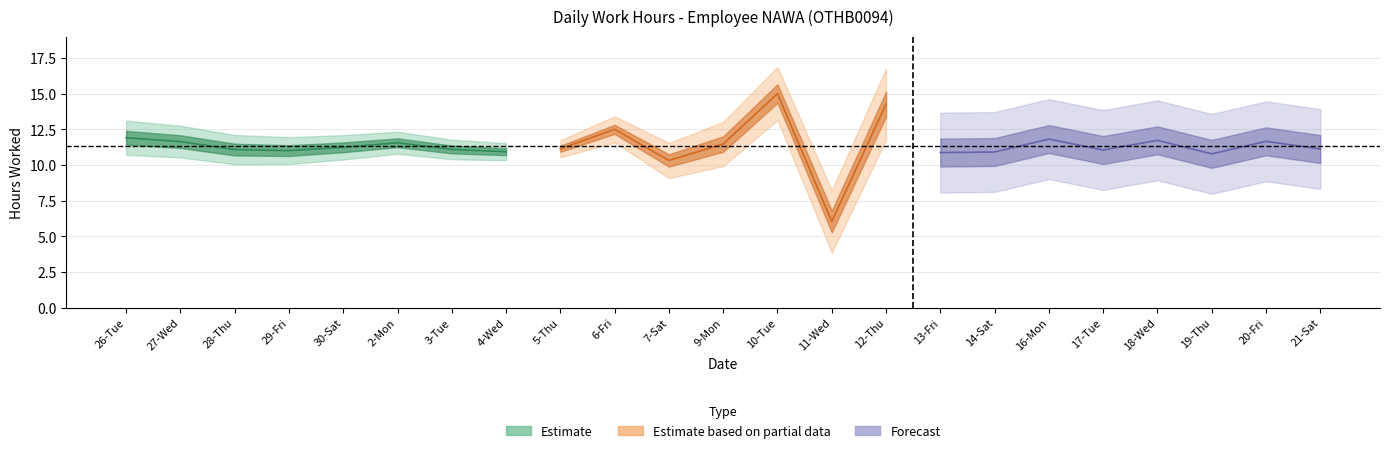

True or false: the data has more than 1 interior local peaks.

True